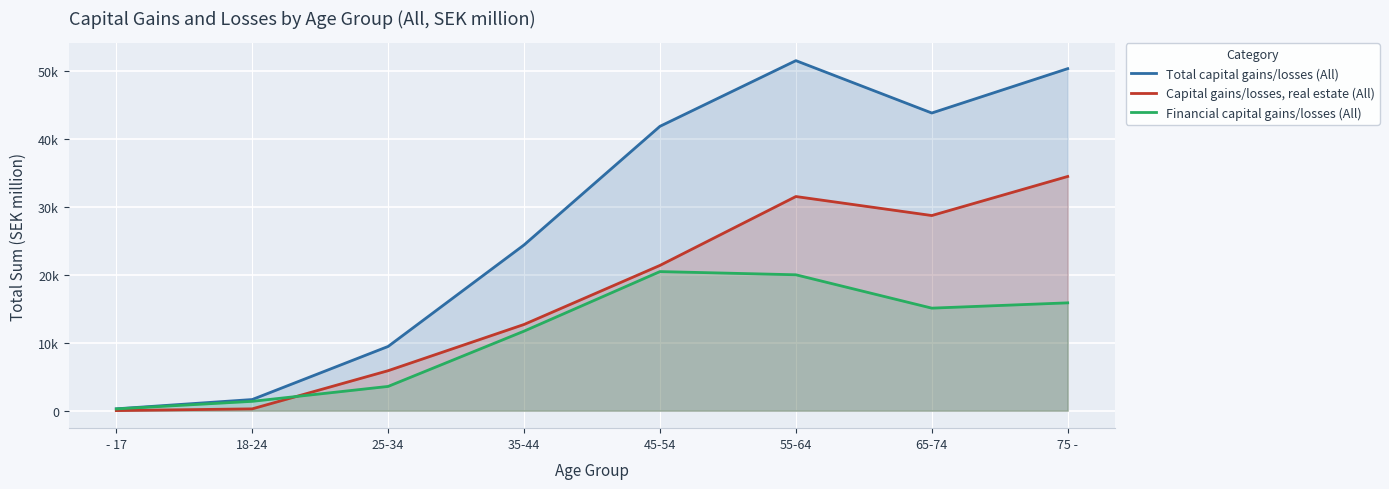

What position from the right is 65-74?

2